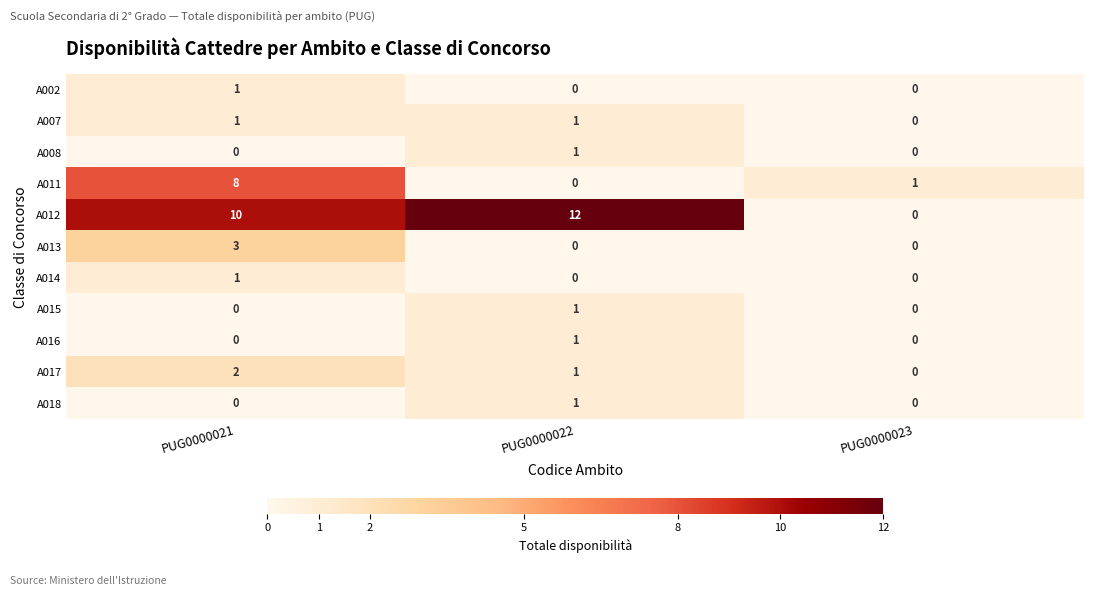

How many data points does each series have?

3